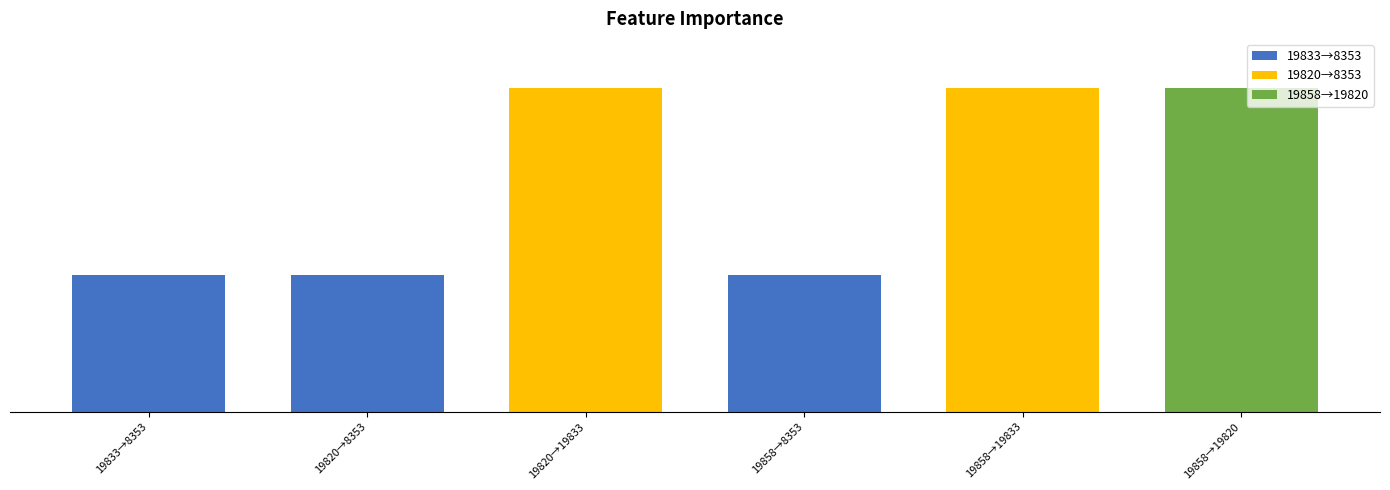

Reading left to right, extract all data points from this chart.

19833→8353=8353	19820→8353=8353	19820→19833=19833	19858→8353=8353	19858→19833=19833	19858→19820=19820